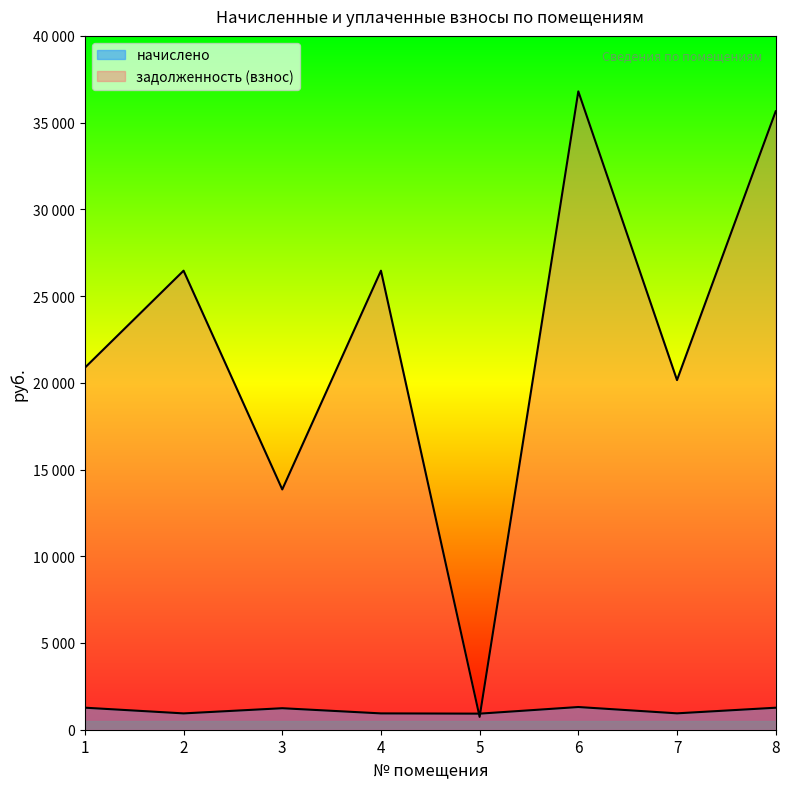

How many distinct data groups are displayed?

2